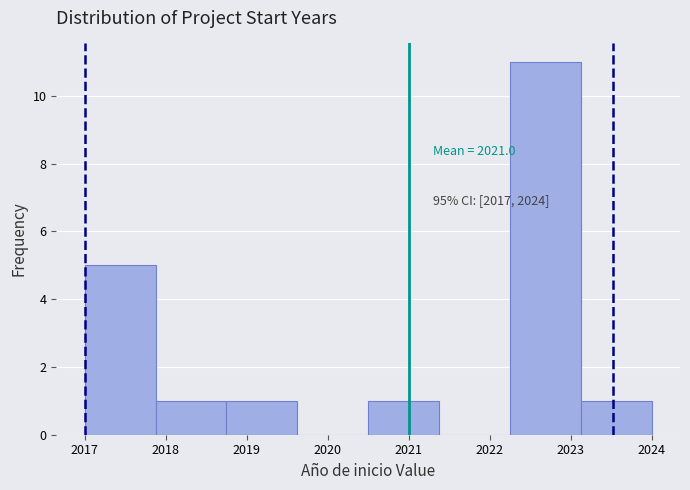

Which range on the x-axis has the tallest bar?

2022.3 to 2023.1